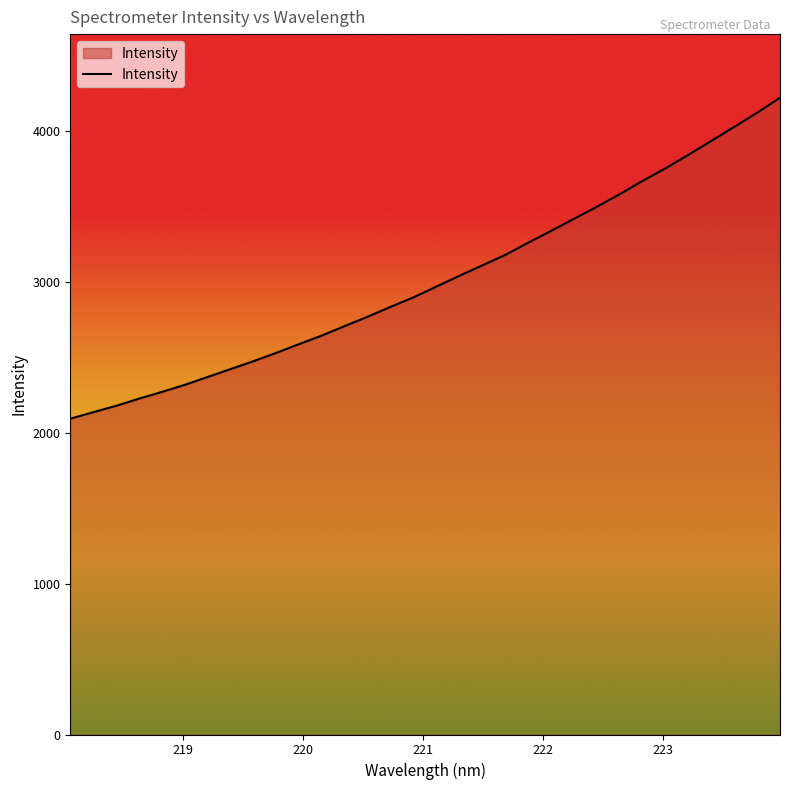

What is the difference between the maximum and minimum values?

2128.6